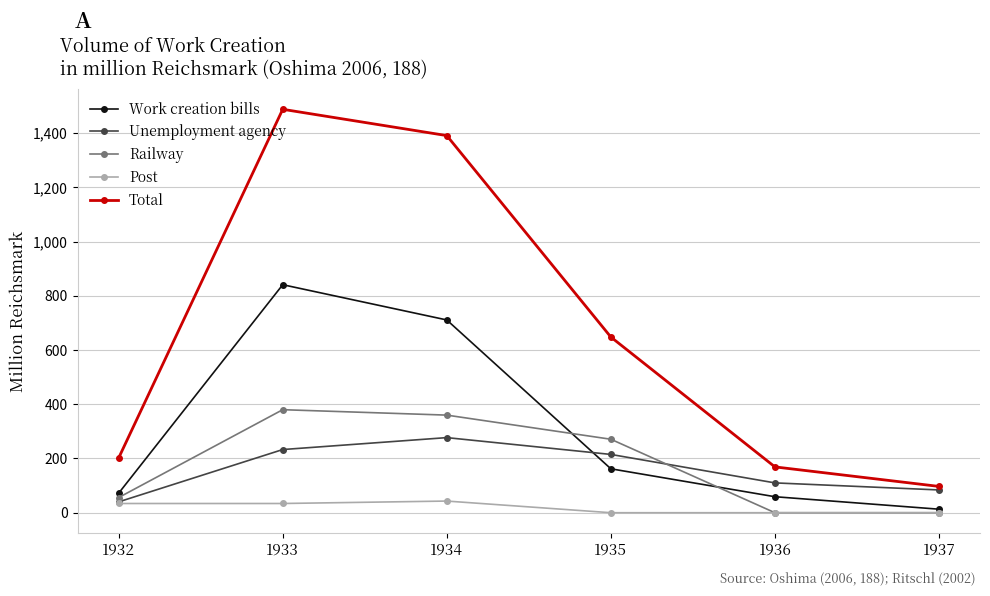

Reading left to right, list all the values displayed in this chart.

Work creation bills: 72	841	711	162	59	13
Unemployment agency: 40	233	277	215	110	84
Railway: 56	380	360	271	0	0
Post: 34	34	43	0	0	0
Total: 202	1488	1391	648	169	97